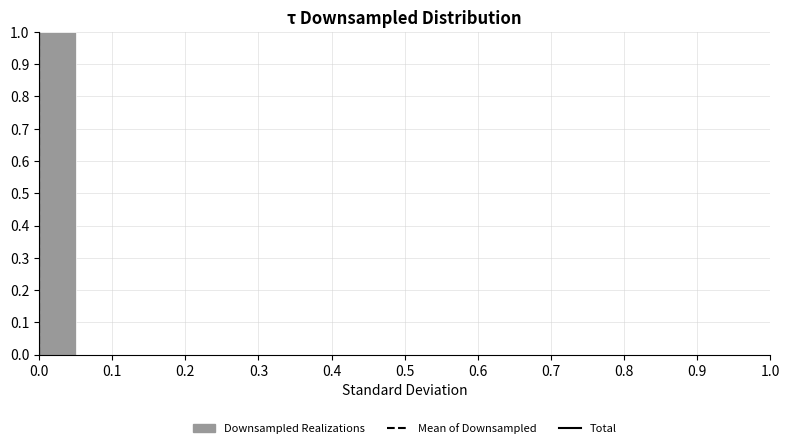

Reading left to right, list every bar in this chart as the range it spans on the x-axis followed by its height. The values are not printed on the chart, so give them approximately, as read against the axis.

0.00 to 0.05: 1
0.05 to 0.10: 0
0.10 to 0.15: 0
0.15 to 0.20: 0
0.20 to 0.25: 0
0.25 to 0.30: 0
0.30 to 0.35: 0
0.35 to 0.40: 0
0.40 to 0.45: 0
0.45 to 0.50: 0
0.50 to 0.55: 0
0.55 to 0.60: 0
0.60 to 0.65: 0
0.65 to 0.70: 0
0.70 to 0.75: 0
0.75 to 0.80: 0
0.80 to 0.85: 0
0.85 to 0.90: 0
0.90 to 0.95: 0
0.95 to 1.00: 0